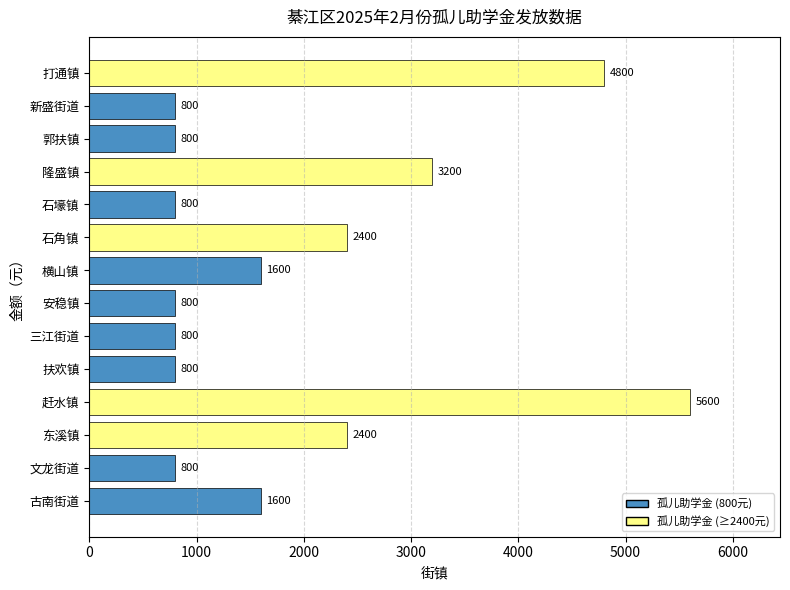

Are the bars grouped side by side (vs. stacked)?

No